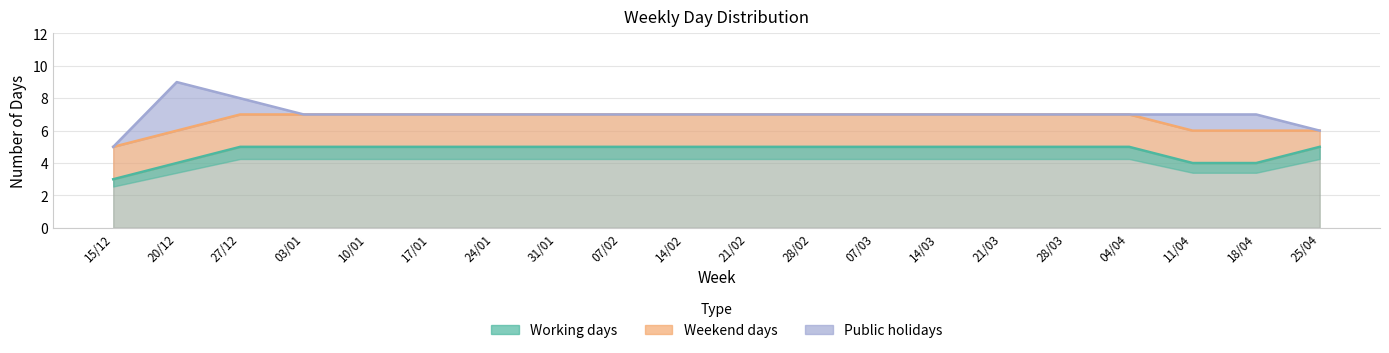

Between 24/01 and 25/04, which series saw the biggest shift?

Weekend days